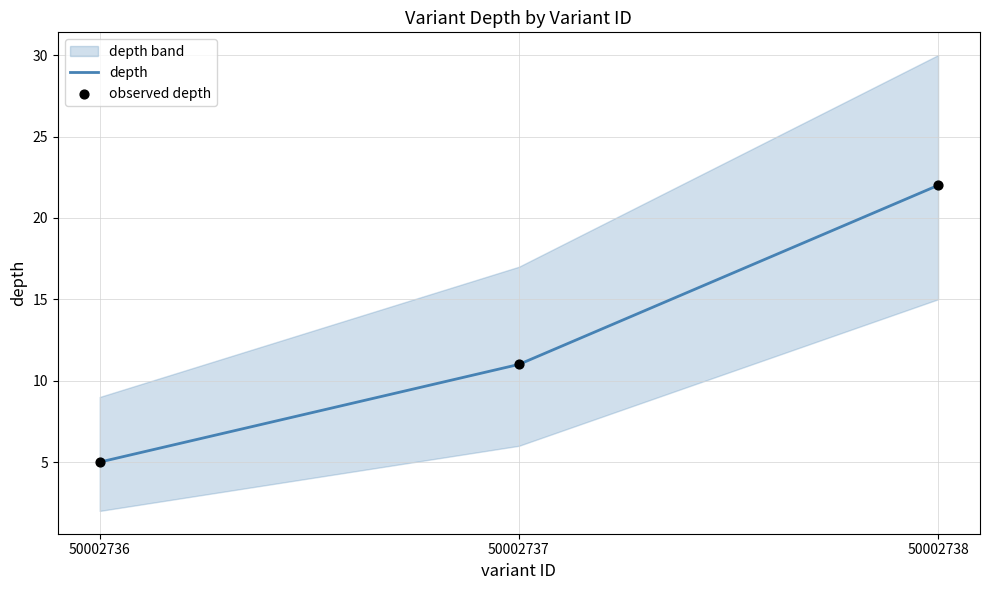

Is the value of observed depth at 50002737 greater than the value of depth at 50002737?

No